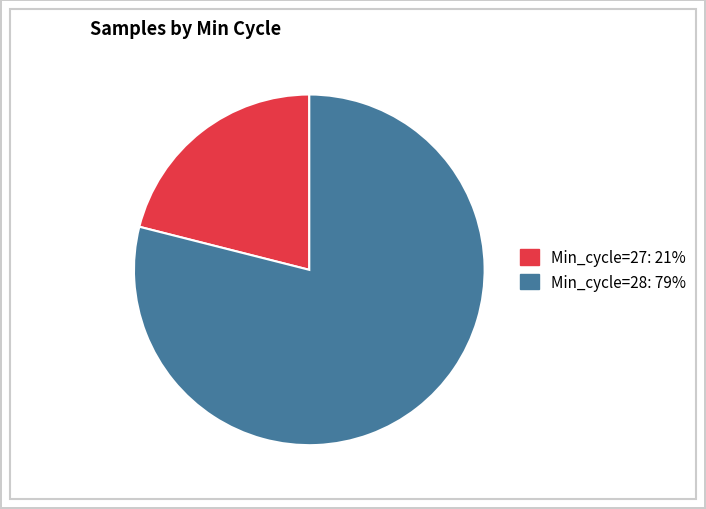

Is there any slice that represents more than half of the pie?

Yes